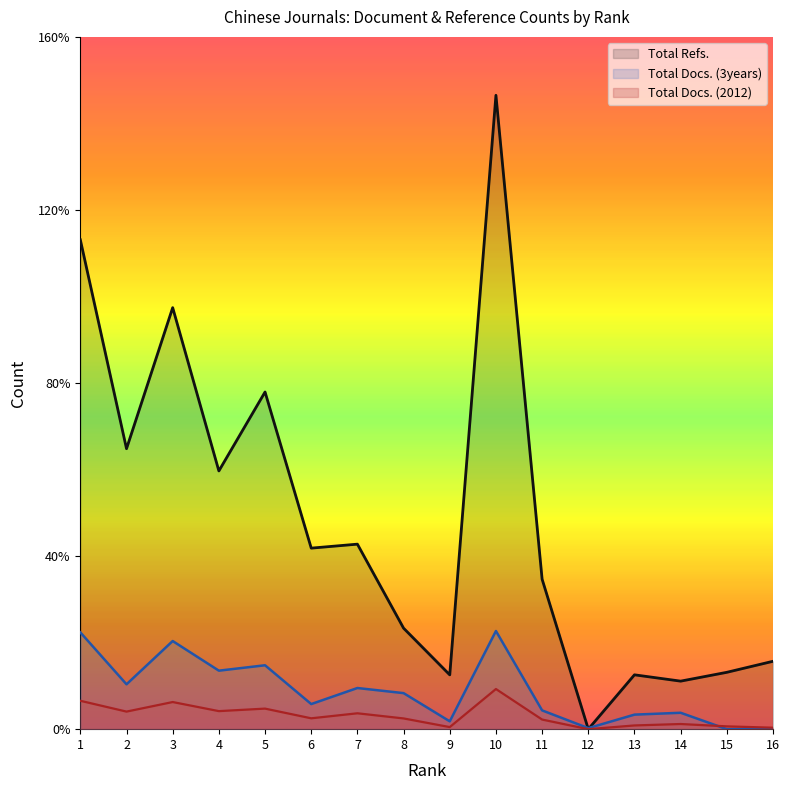

Between which two adjacent categories do Total Refs. and Total Docs. (3years) first intersect?

11 and 12